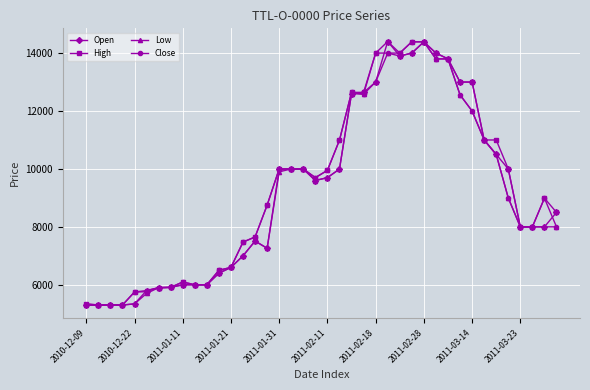

True or false: Low has more than 0 points higher than both neighbors.

True